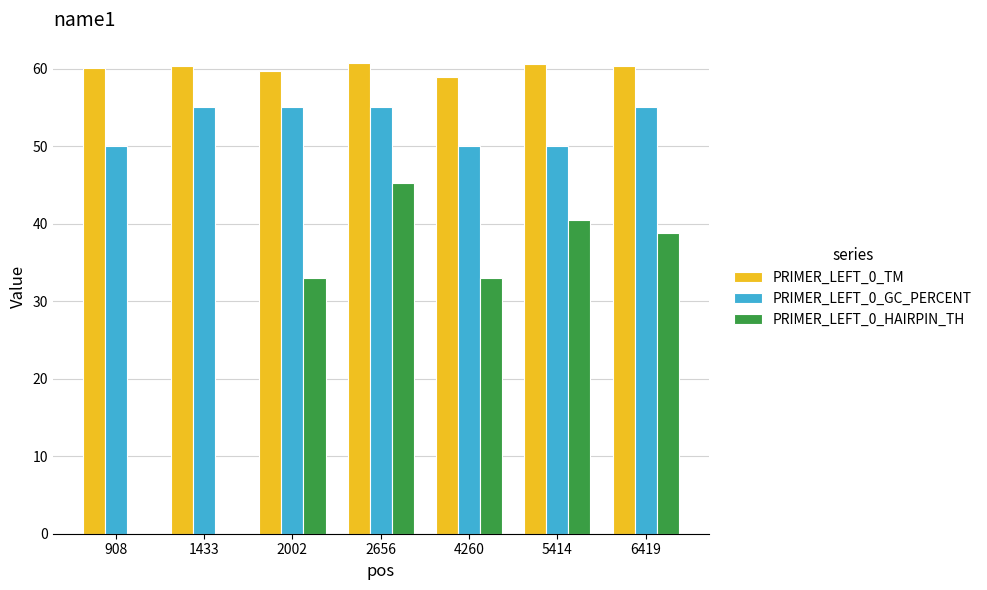

Which series has the largest total across all categories?

PRIMER_LEFT_0_TM